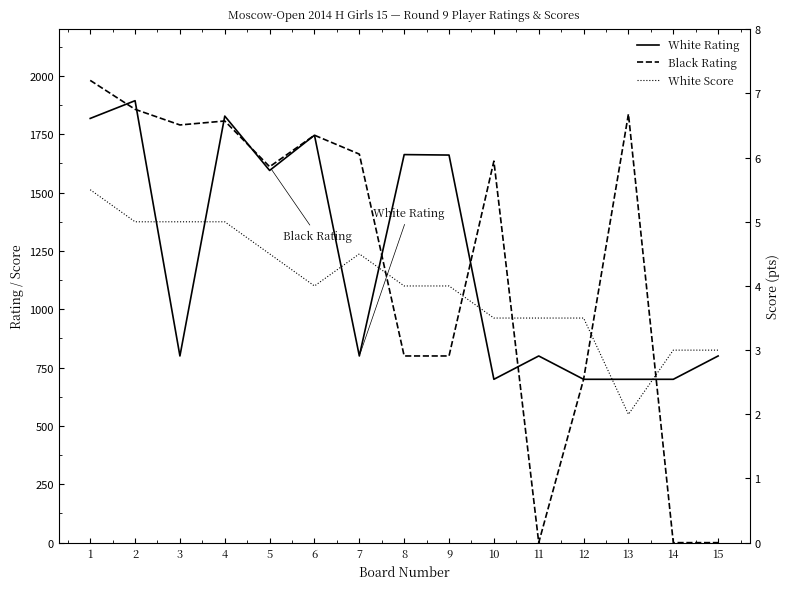

Where does the White Rating series first go above 800?

1